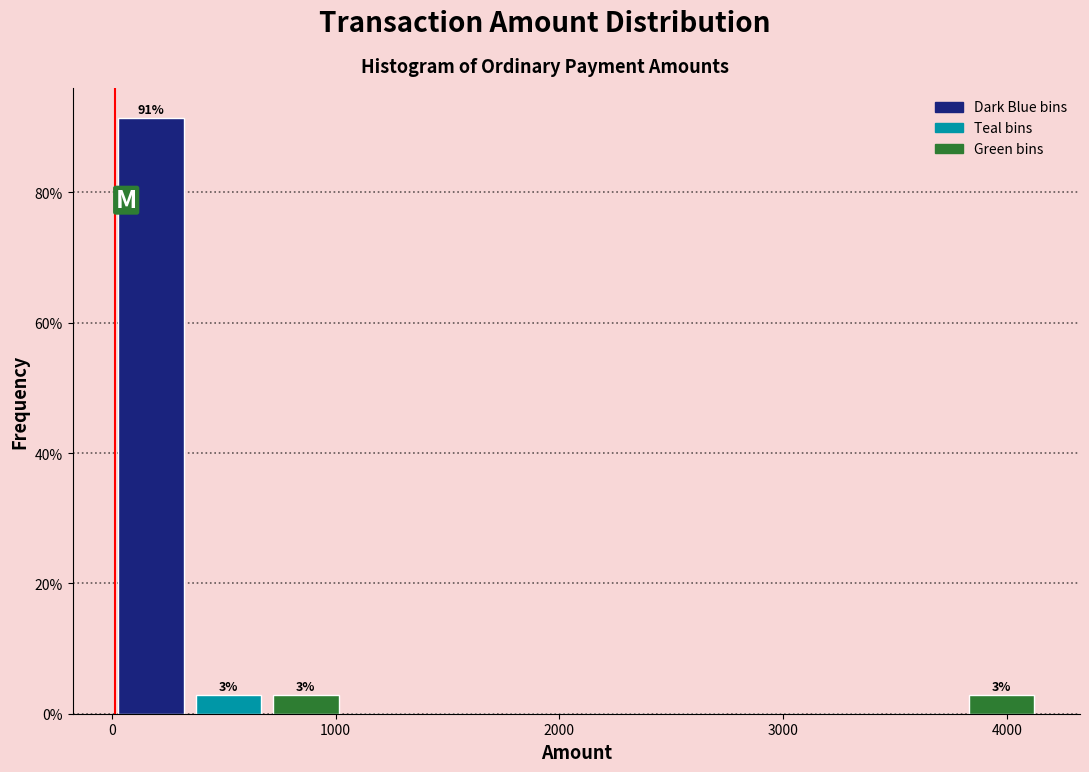

Read against the x-axis, roughly where is the centre of the tallest bar?

200